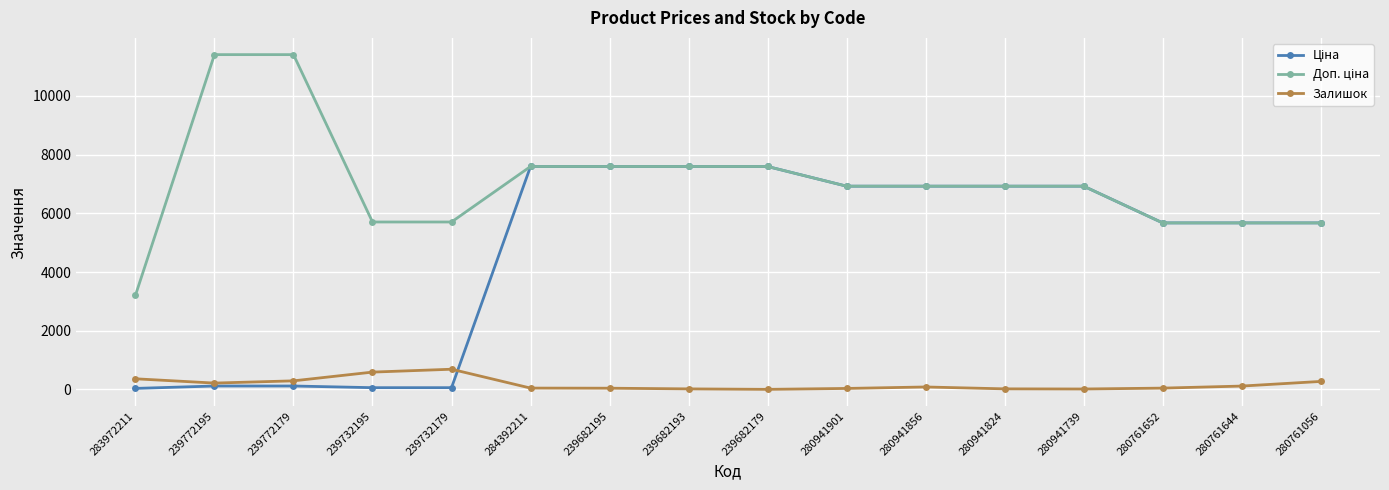

What is the difference between the highest and lowest values at 239682179?

7596.5